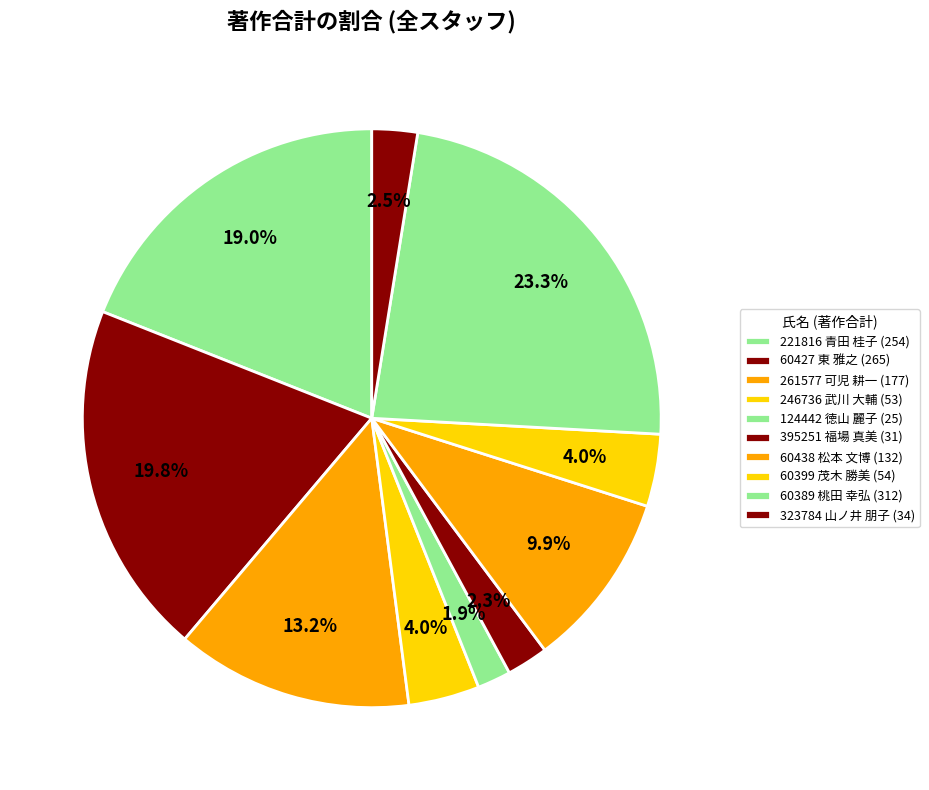

What is the ratio of the value at 60399 茂木 勝美 to the value at 395251 福場 真美?

1.7